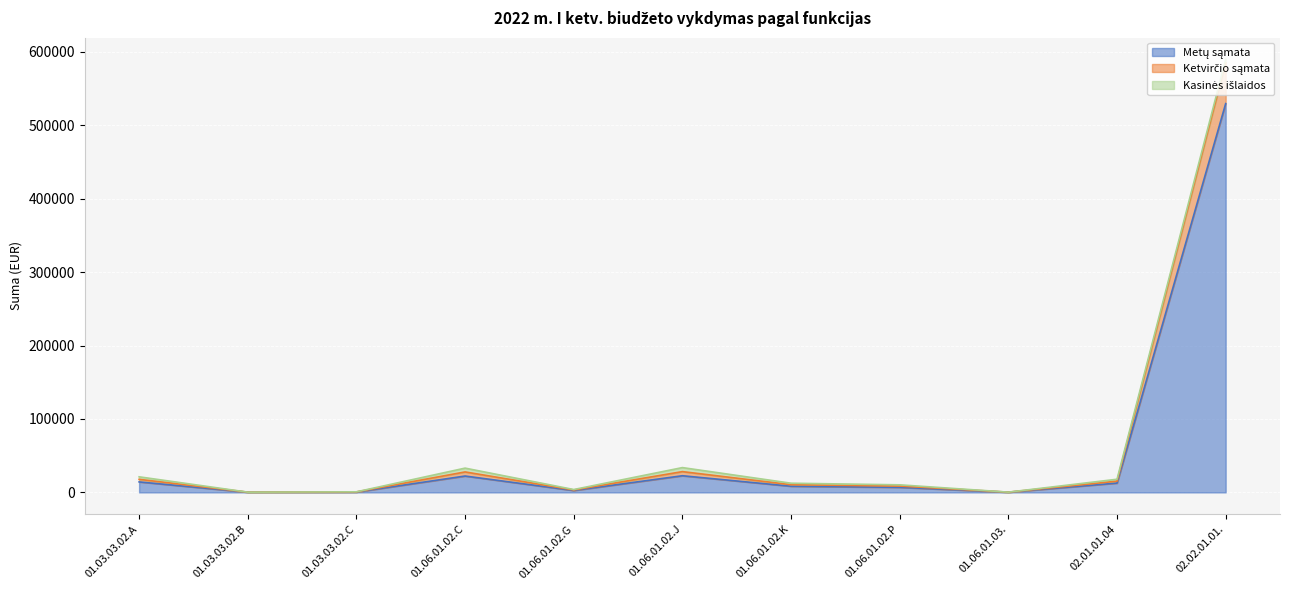

How many interior local peaks does the Ketvirčio sąmata series have?

2